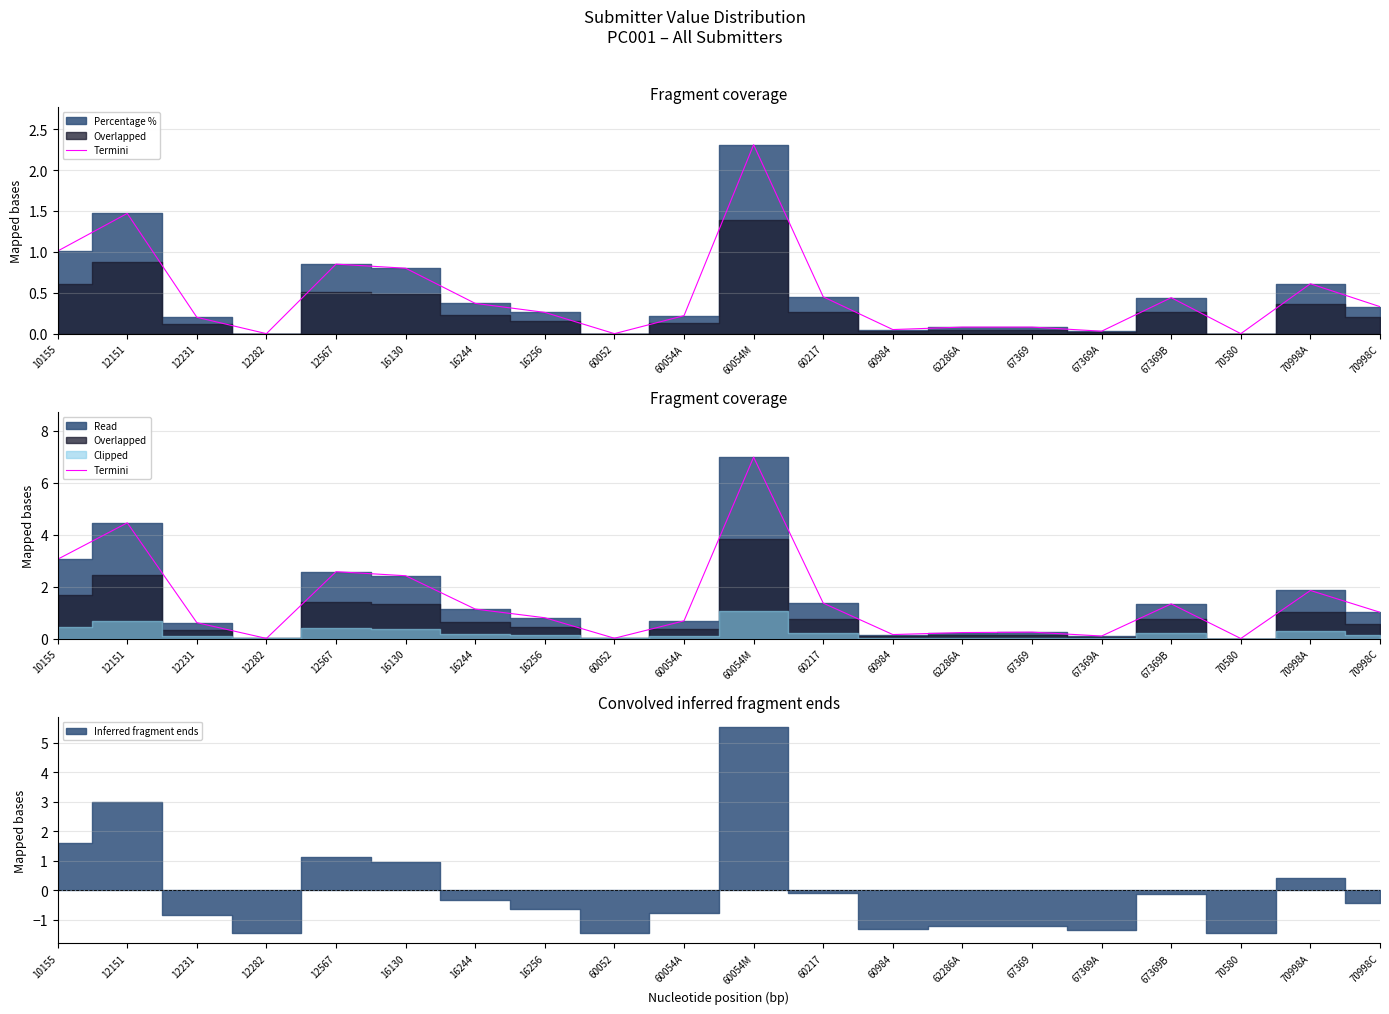

What is the greatest value displayed?

7.0